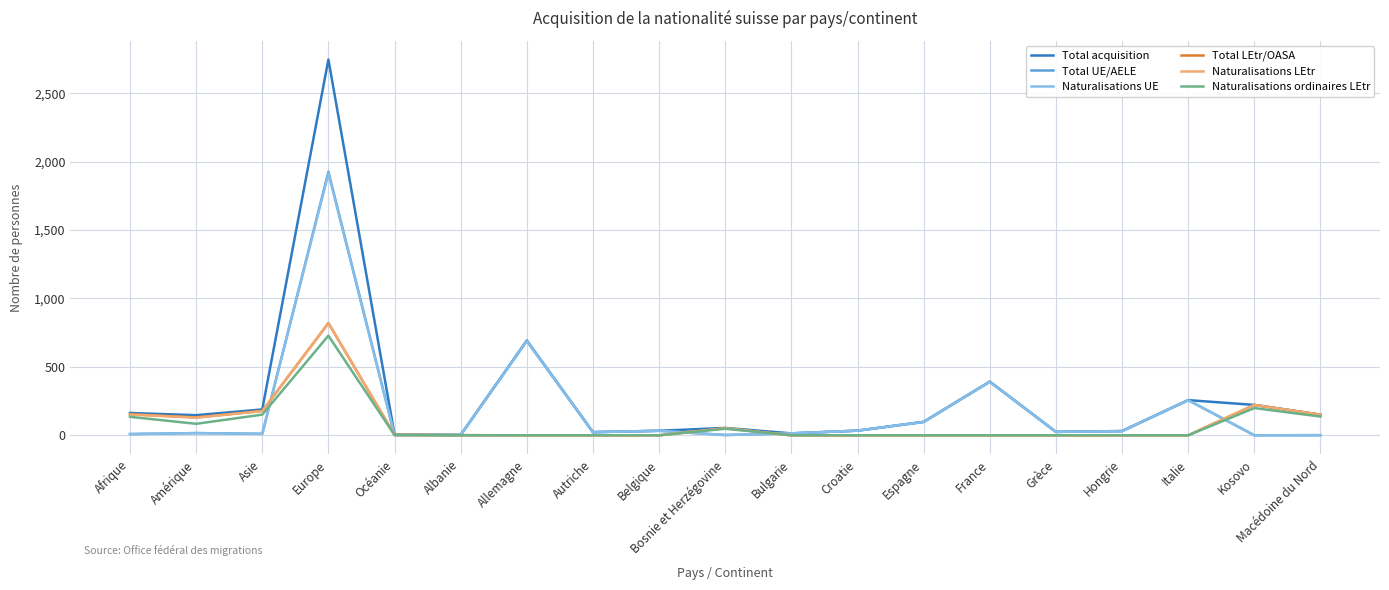

Is the value of Naturalisations UE at Allemagne greater than the value of Total acquisition at Océanie?

Yes